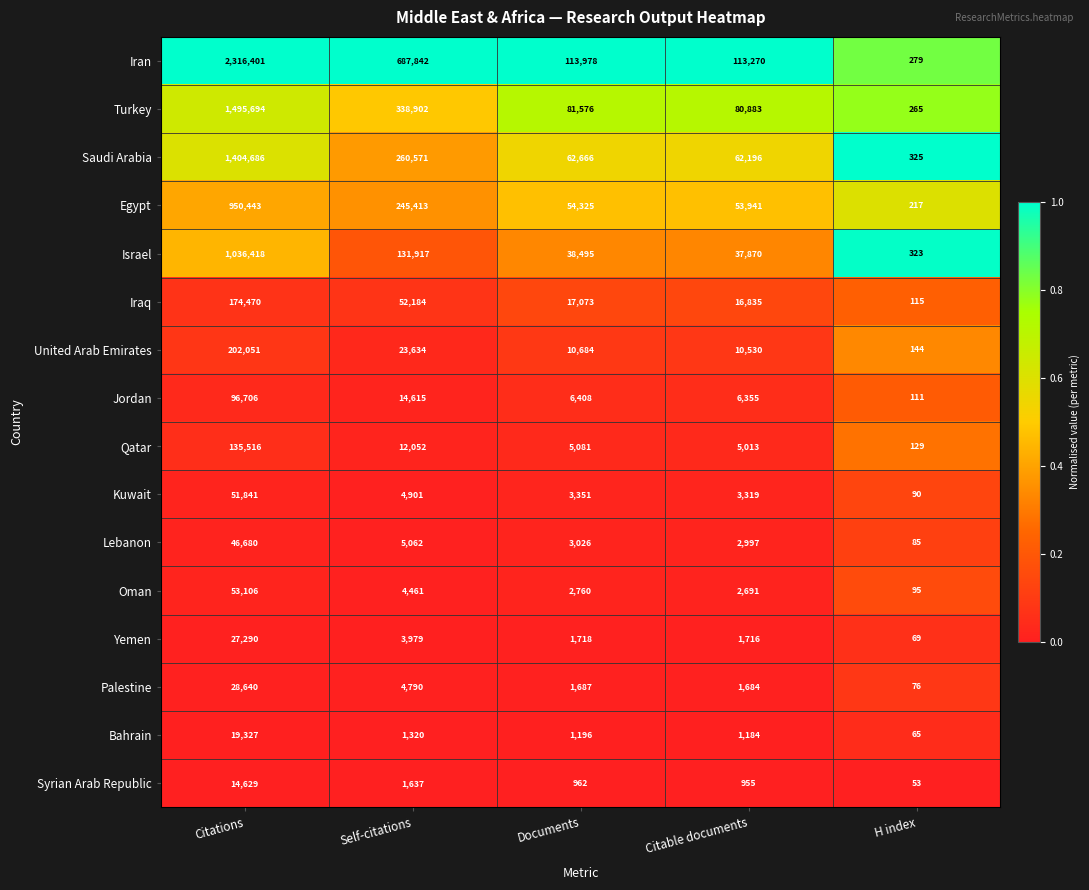

Which series has the largest range (max minus min)?

Iran